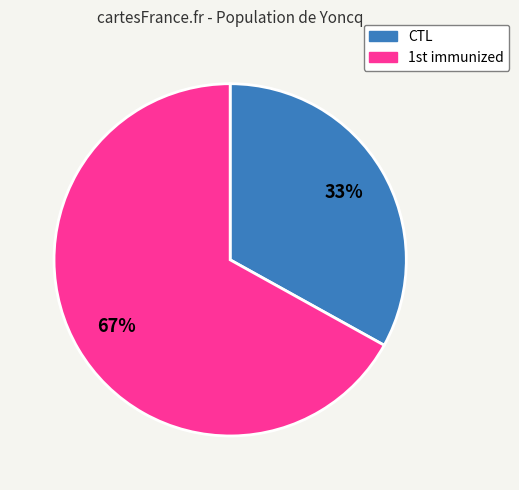

Rank the categories by value from highest to lowest.

1st immunized, CTL